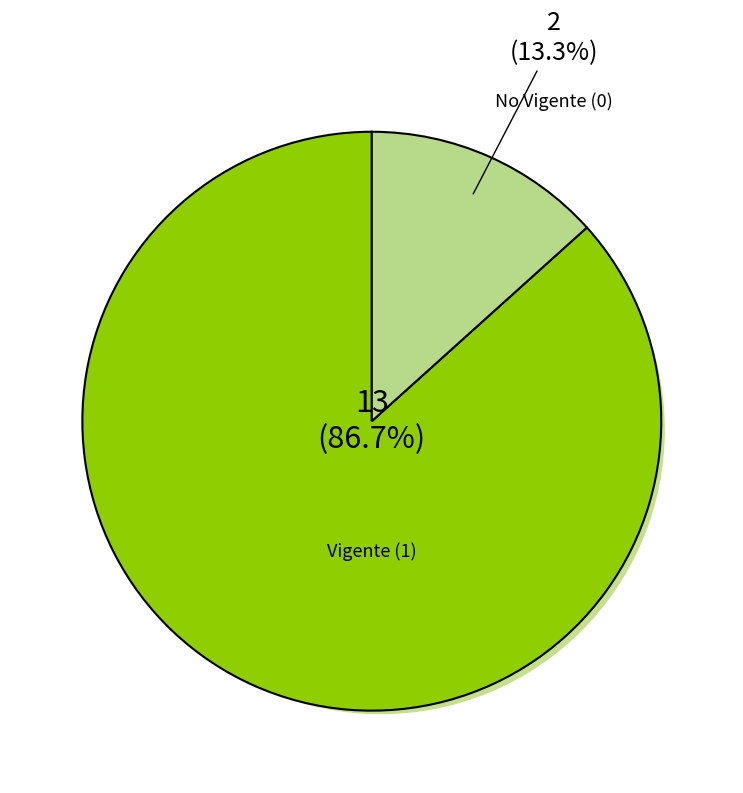

Combined, what portion of the pie is Vigente (1) and No Vigente (0)?

100.0%